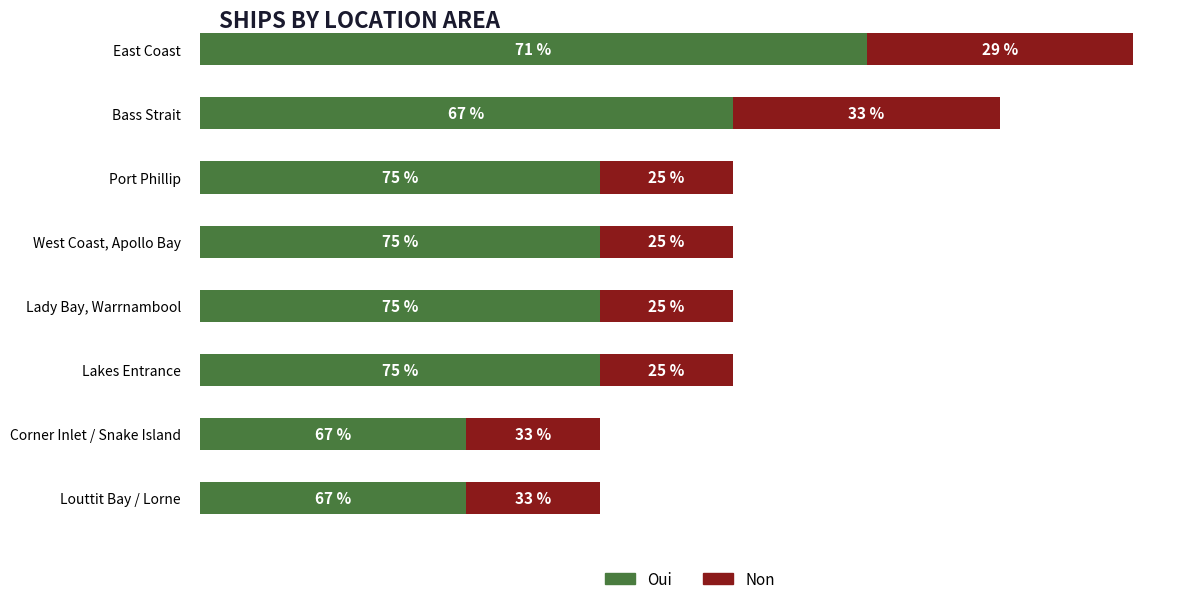

Which series has the largest total across all categories?

Oui